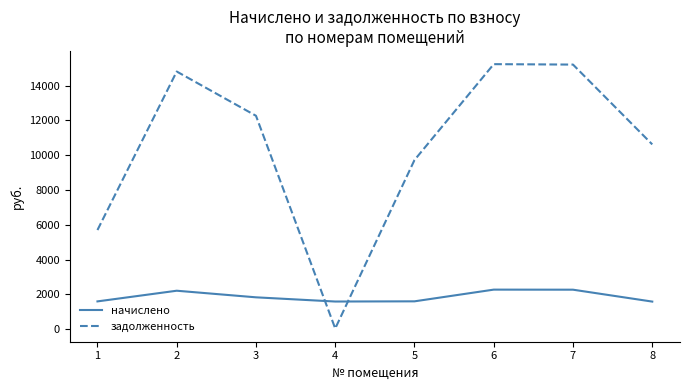

List the series in order of their overall mean, lowest first.

начислено, задолженность